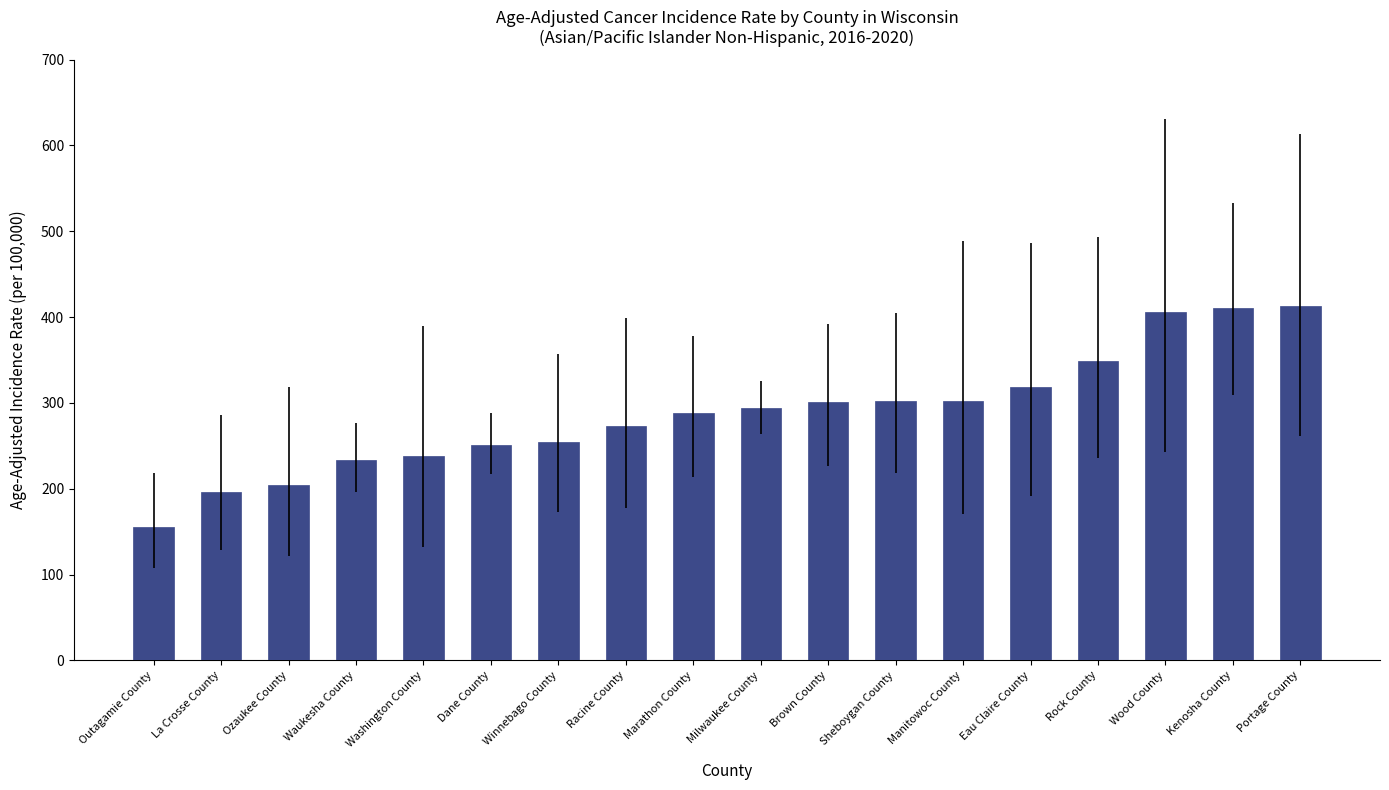

Is it true that the value at Dane County is 138.6?

False